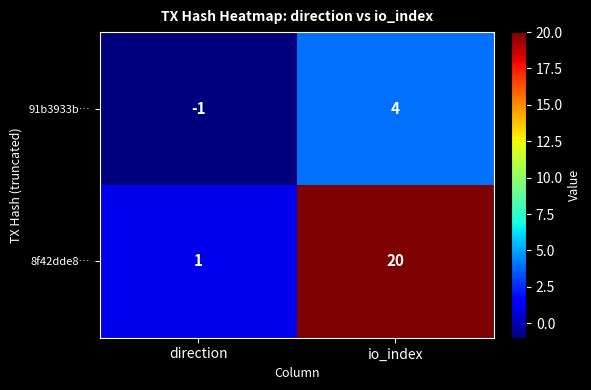

Which label corresponds to the largest value in the chart?

io_index